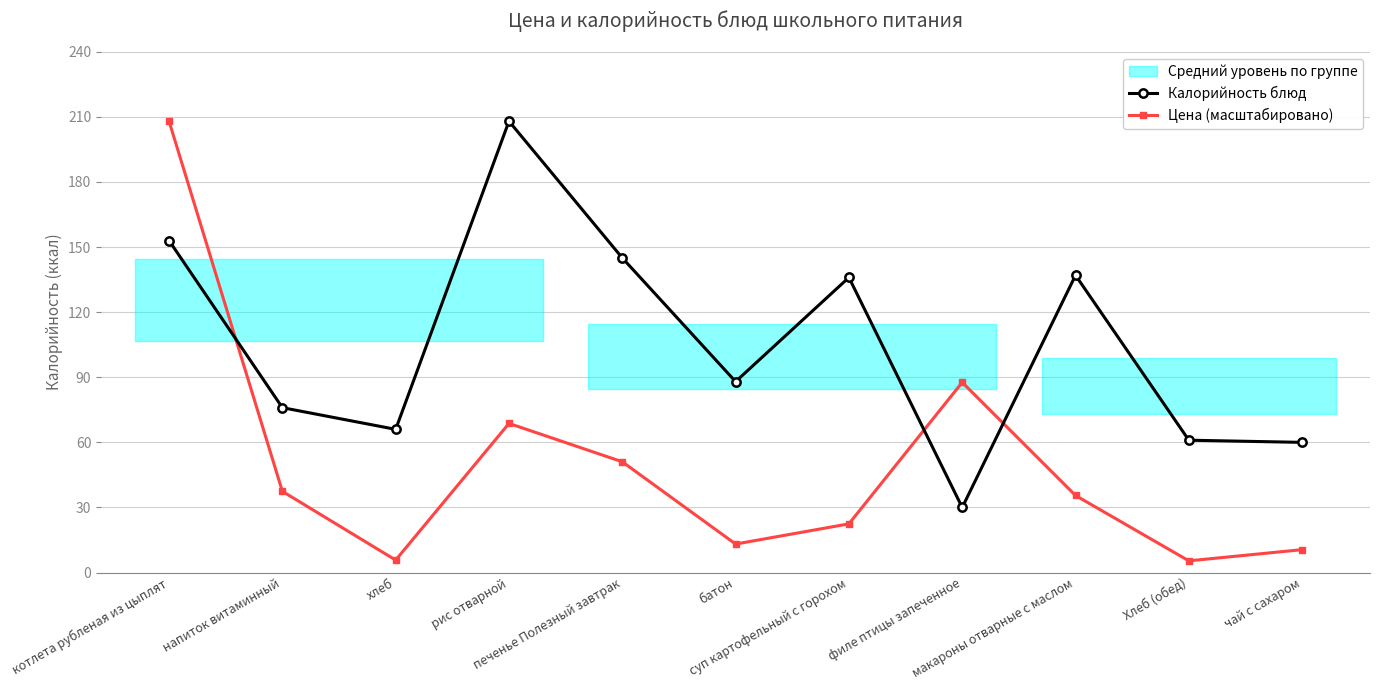

What is the difference between the second highest and second lowest values in the Цена (масштабировано) series?

81.9